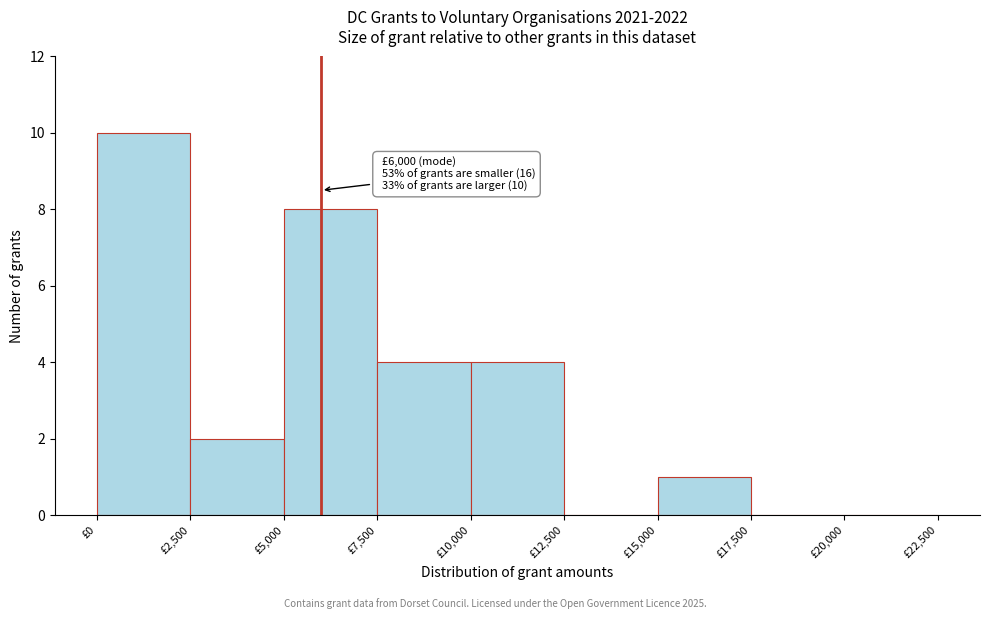

Over which range of the x-axis is the bar tallest?

0 to 2500